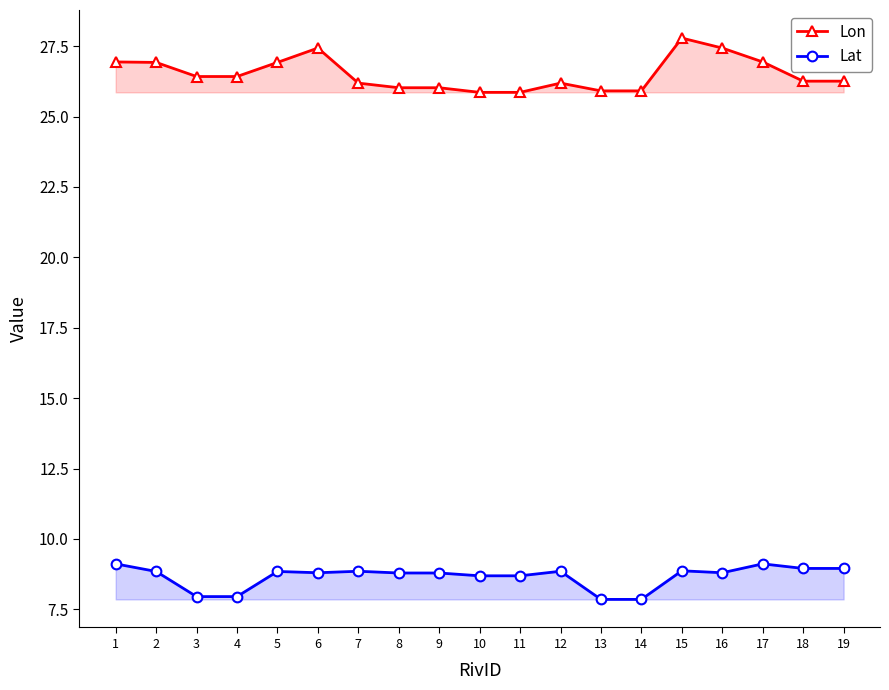

The Lon series shows 8.5 at 6. True or false?

False